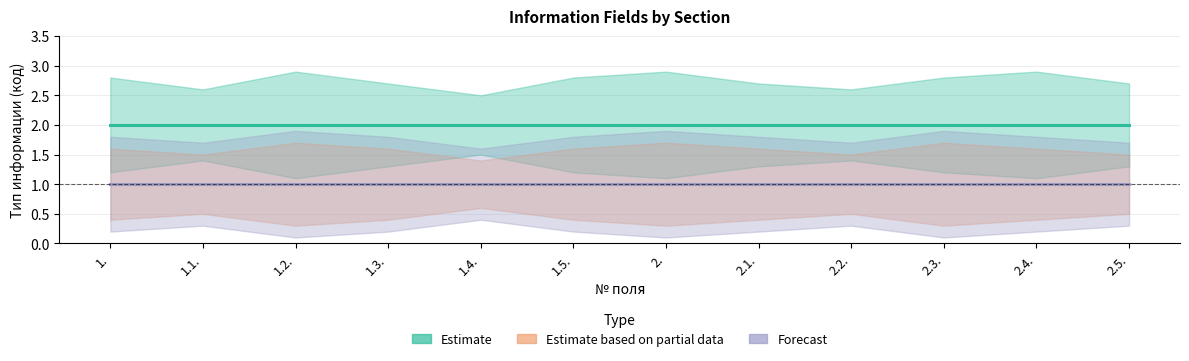

True or false: Forecast and Estimate intersect in this chart.

False